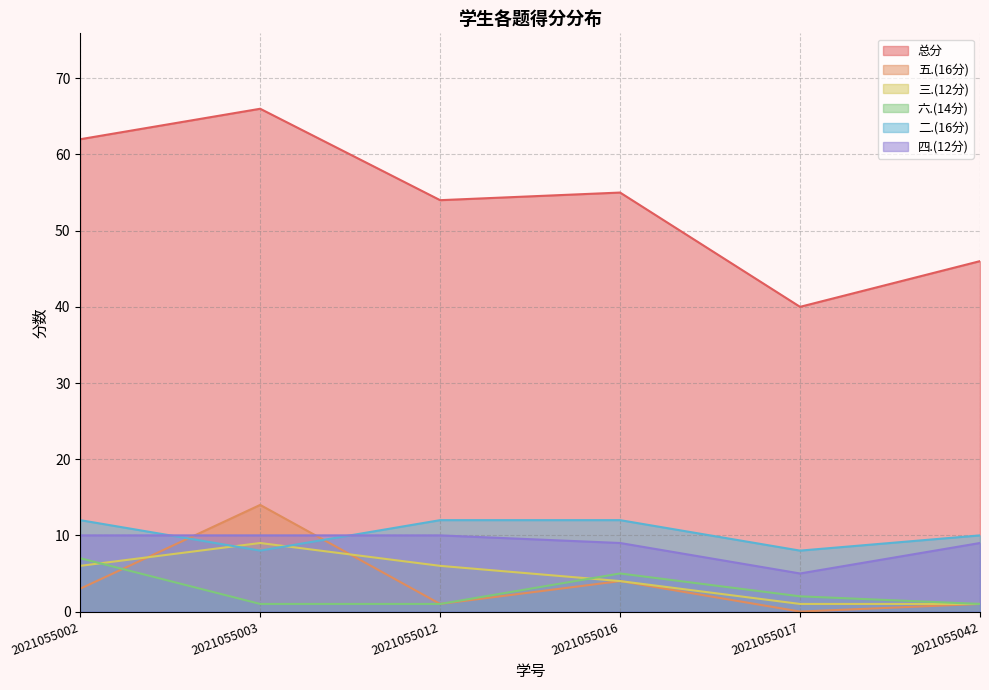

Which series changed the most between 2021055012 and 2021055016?

六.(14分)